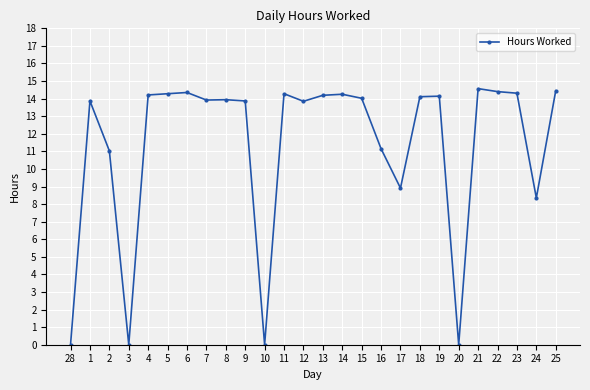

What is the sum of the values at 9 and 28?

13.9